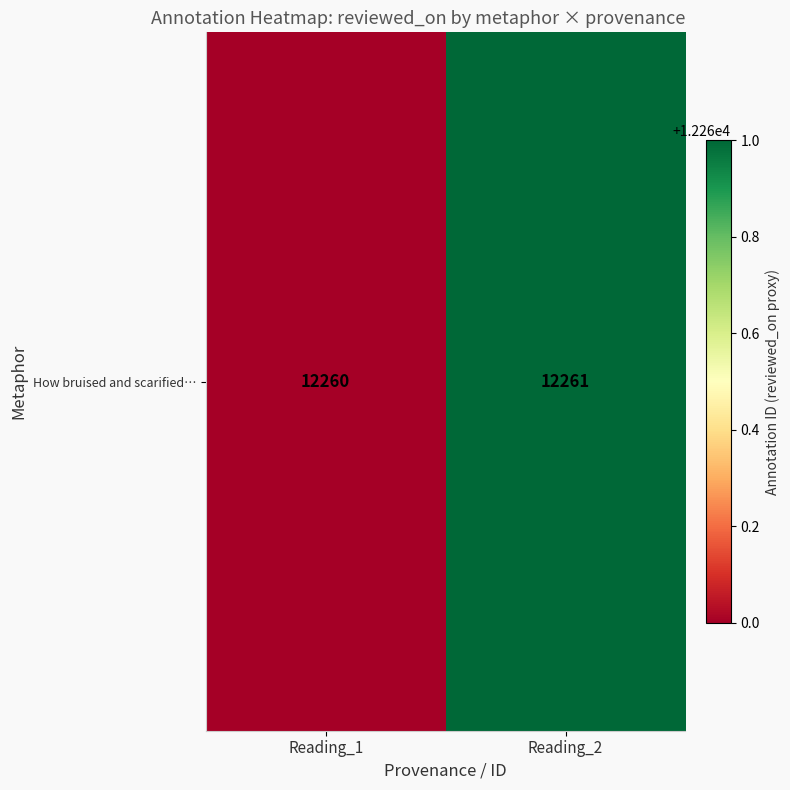

List the labels in order of value, smallest first.

Reading_1, Reading_2